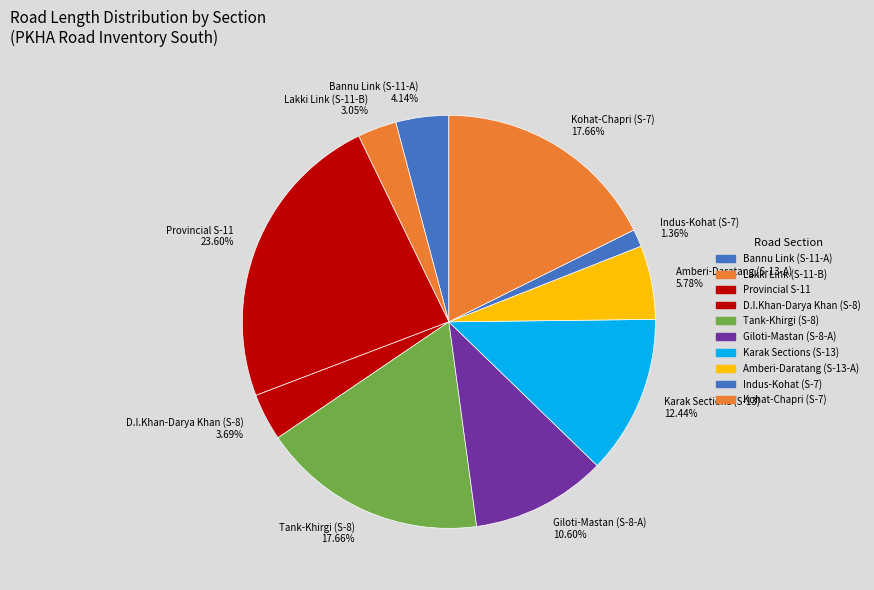

Combined, do Karak Sections (S-13) 12.44% and Kohat-Chapri (S-7) 17.66% account for over 50%?

No